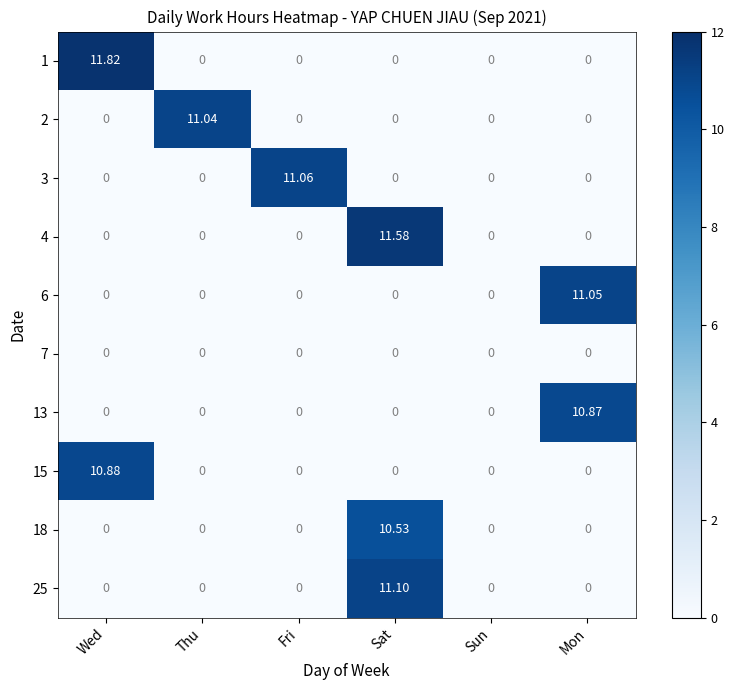

Which category has the highest value in the 2 series?

Thu